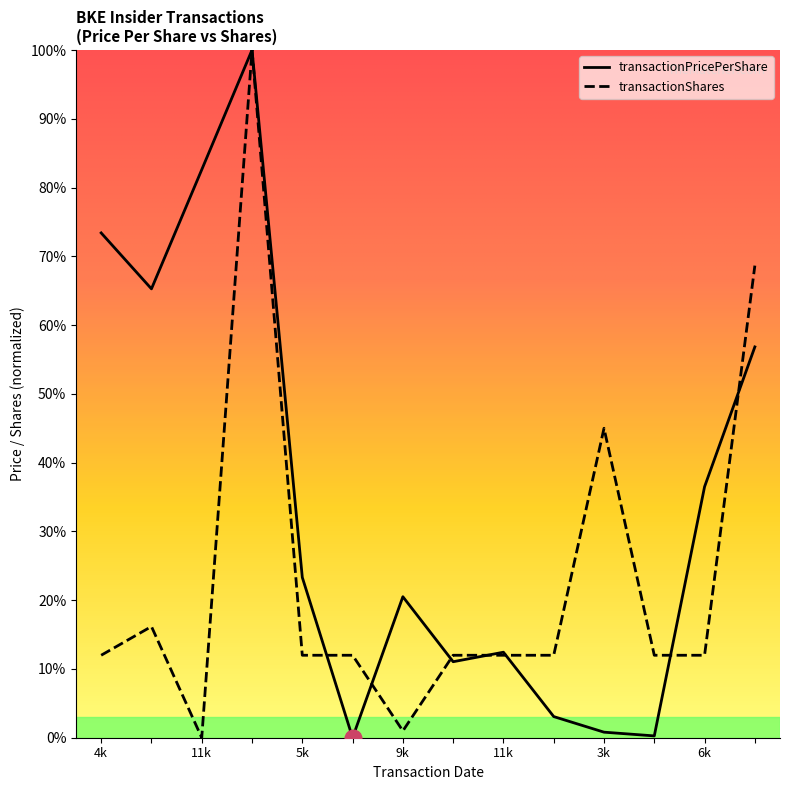

Which category has the highest value in the transactionShares series?

2013-07-17